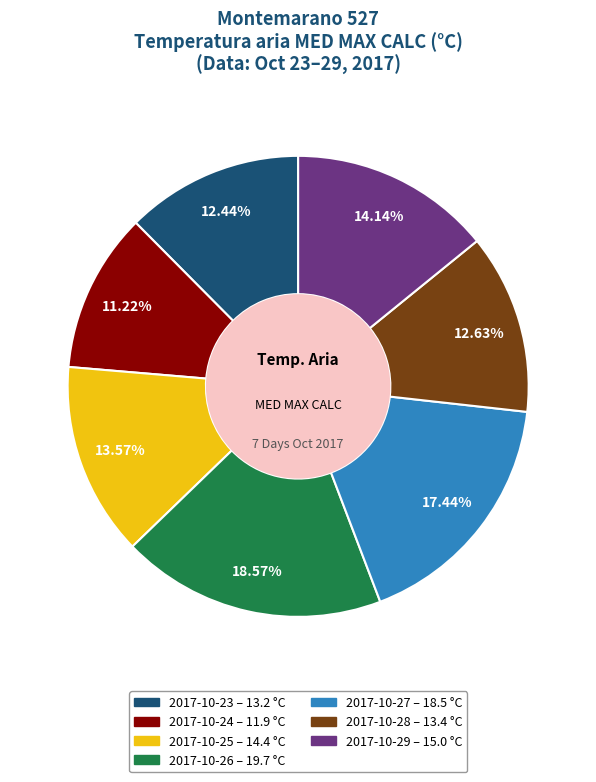

Approximately how many times larger is the value at 2017-10-28 compared to 2017-10-29?

0.9